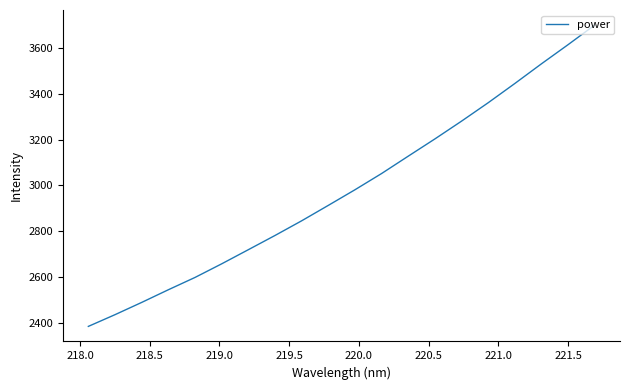

What is the smallest value displayed?

2383.5